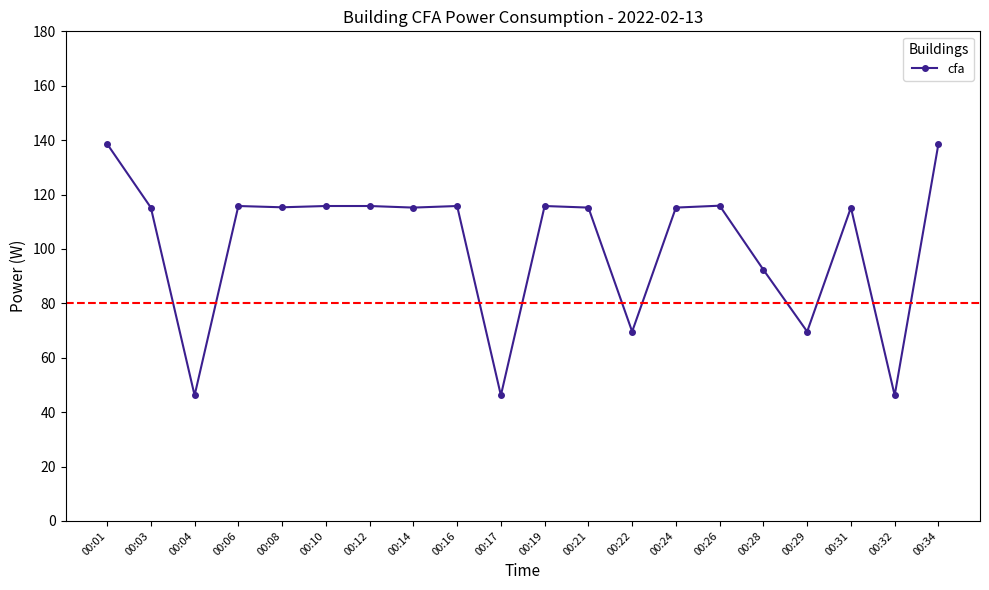

Where is the first local minimum?

00:04